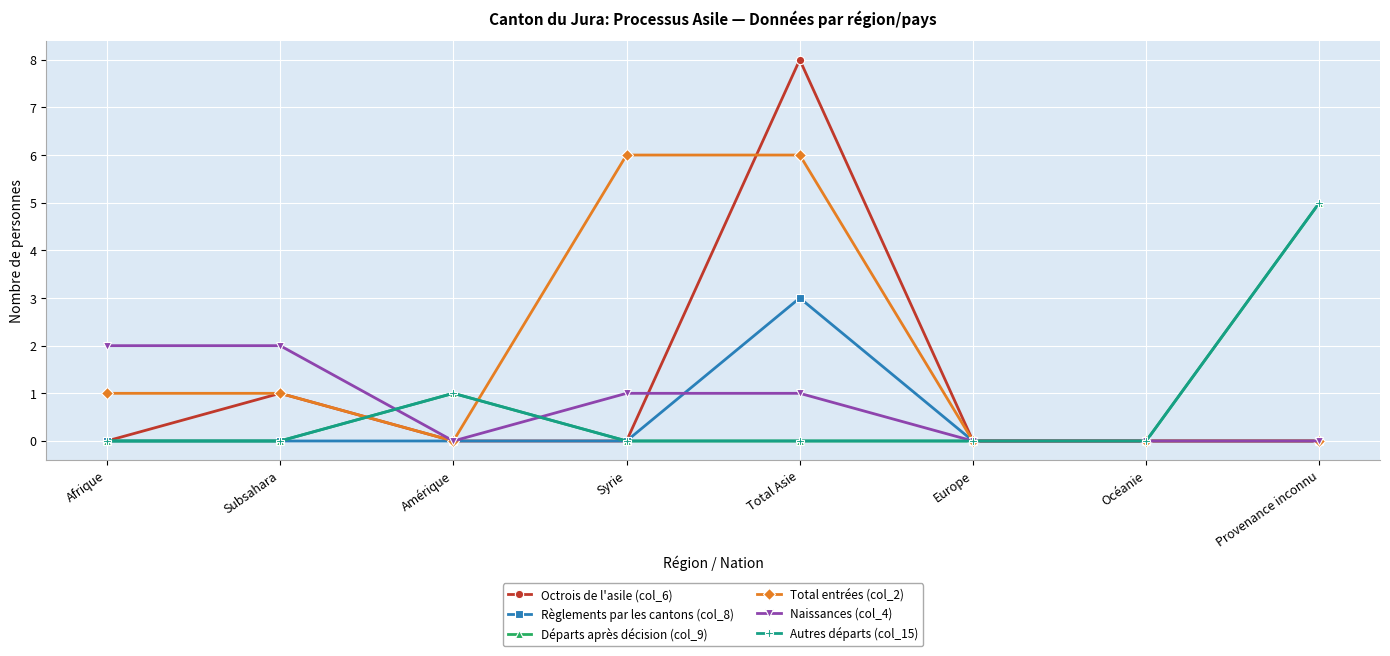

Rank the series at Océanie from highest to lowest value.

Octrois de l'asile (col_6), Règlements par les cantons (col_8), Départs après décision (col_9), Total entrées (col_2), Naissances (col_4), Autres départs (col_15)